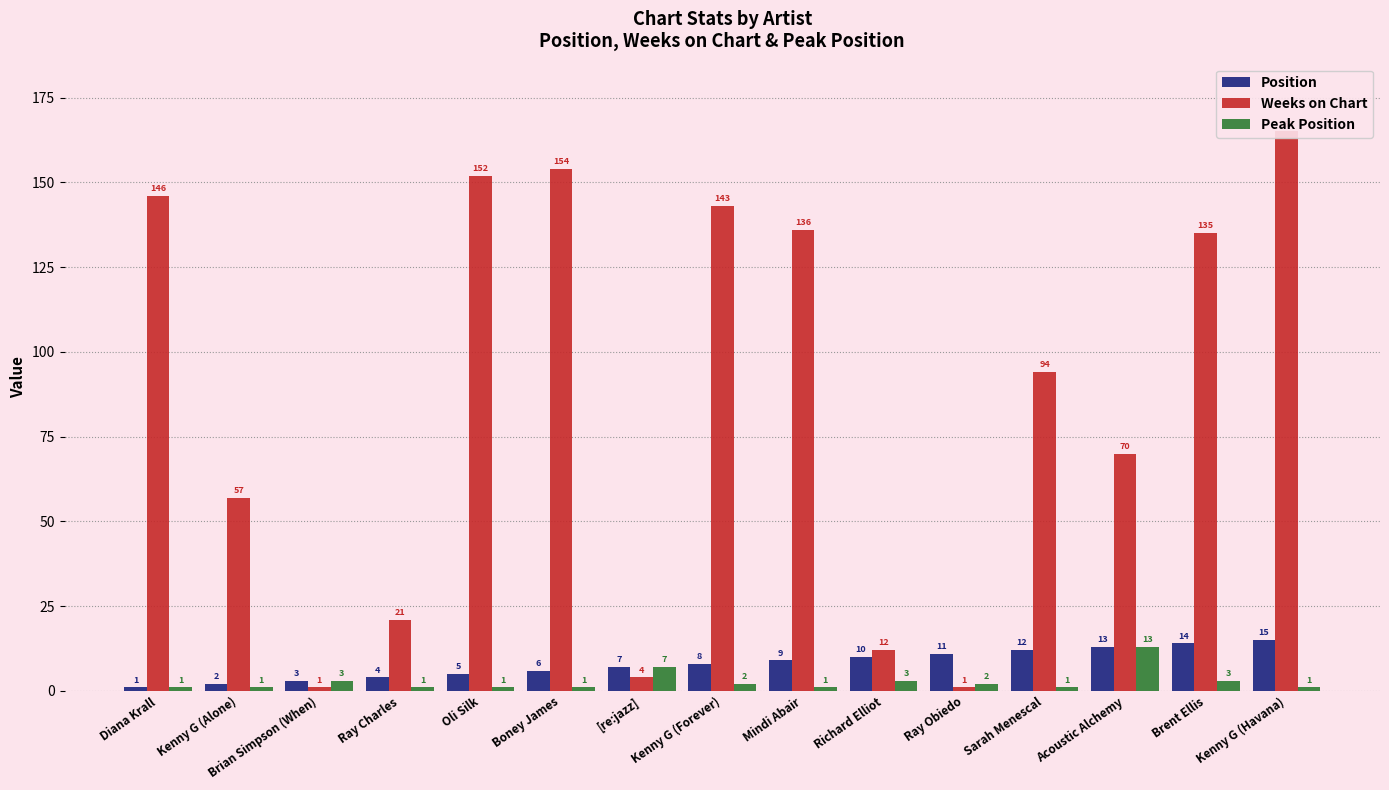

Which series has the largest total across all categories?

Weeks on Chart